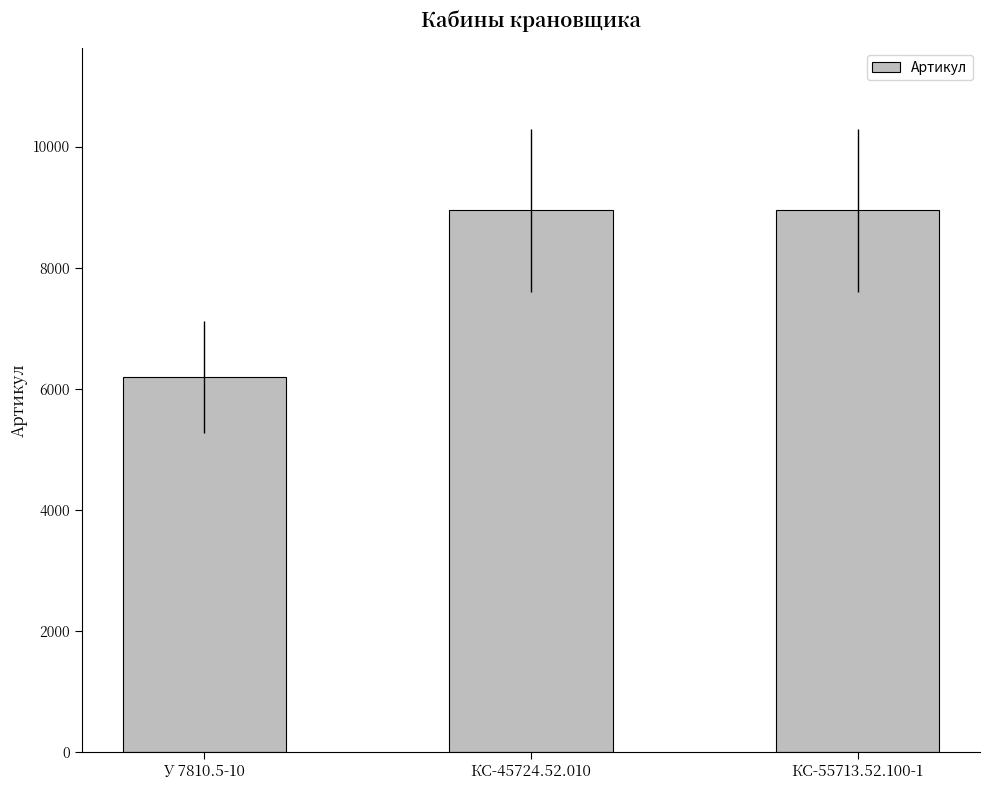

True or false: the data shows 4683 at КС-45724.52.010.

False